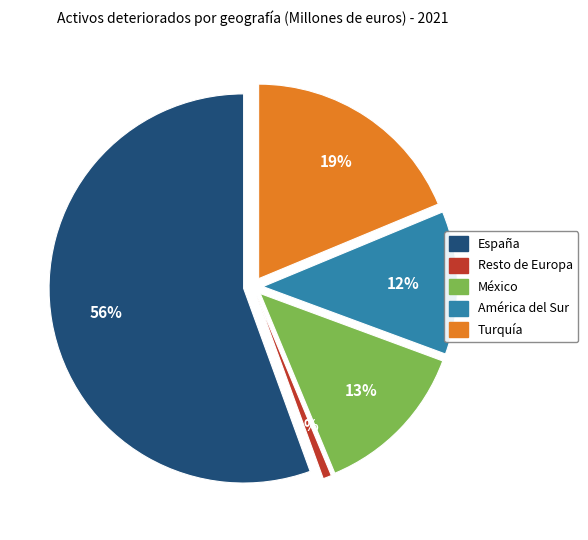

True or false: México accounts for 3% of the total.

False